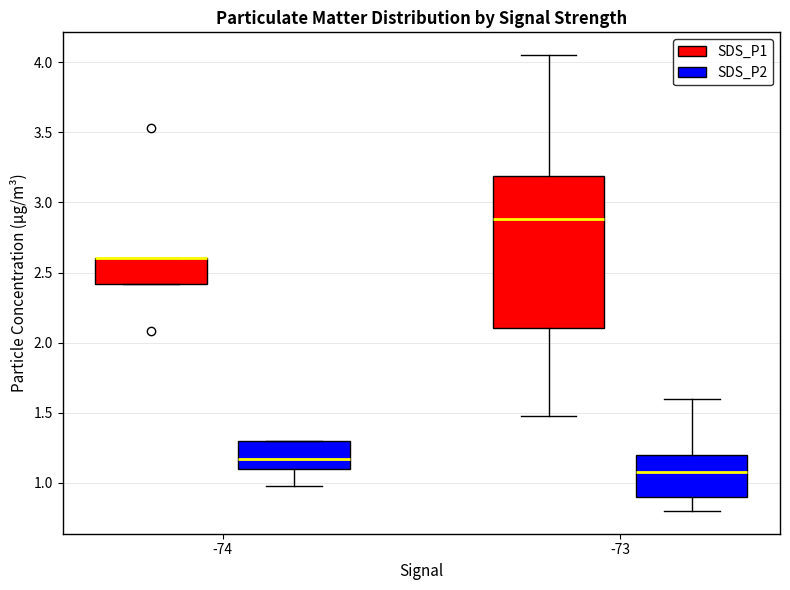

Where is the lower edge of the box for -73 (SDS_P1) on the y-axis? The values are not printed on the chart, so give them approximately, as read against the axis.

2.10